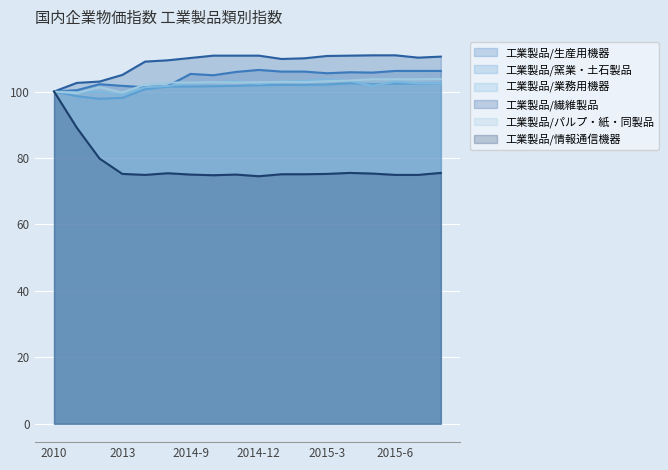

What is the difference between the second highest and minimum values in the 工業製品/繊維製品 series?

10.9